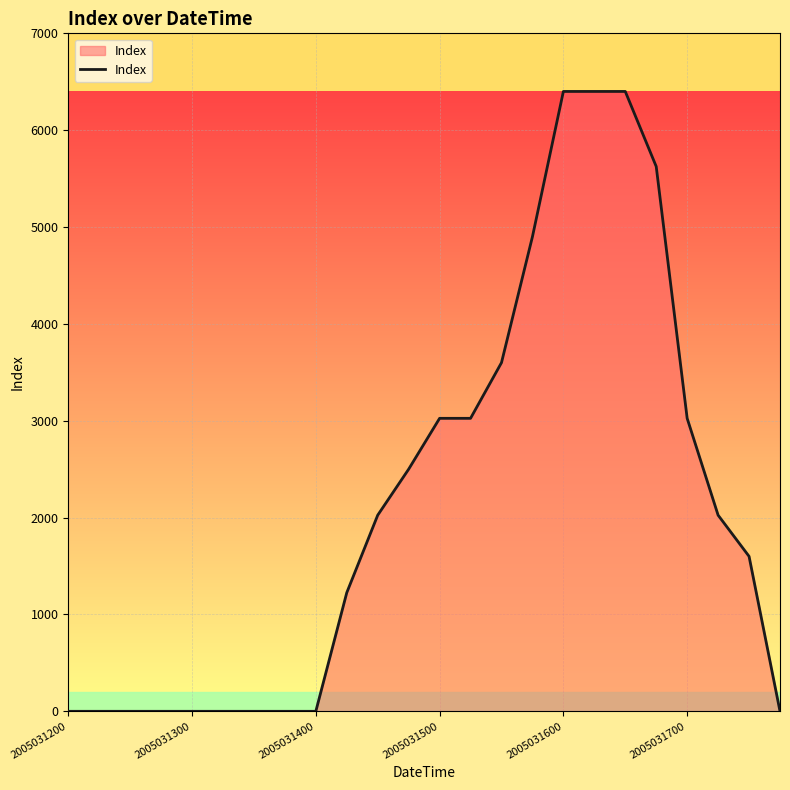

What is the difference between the maximum and minimum values?

6400